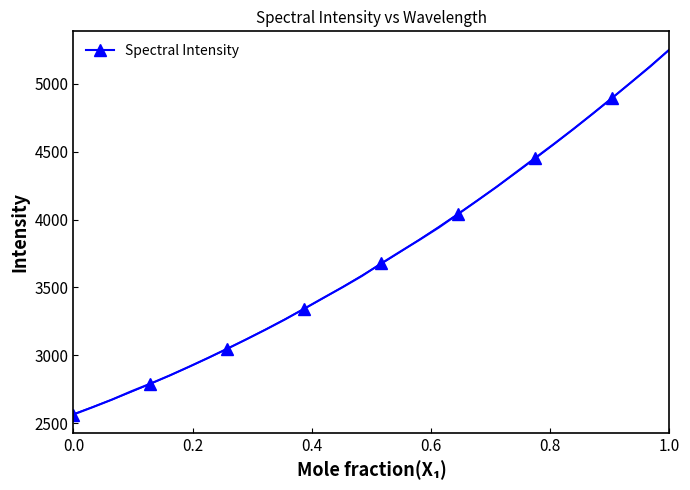

How many values in the Spectral Intensity series are below 3677?

16